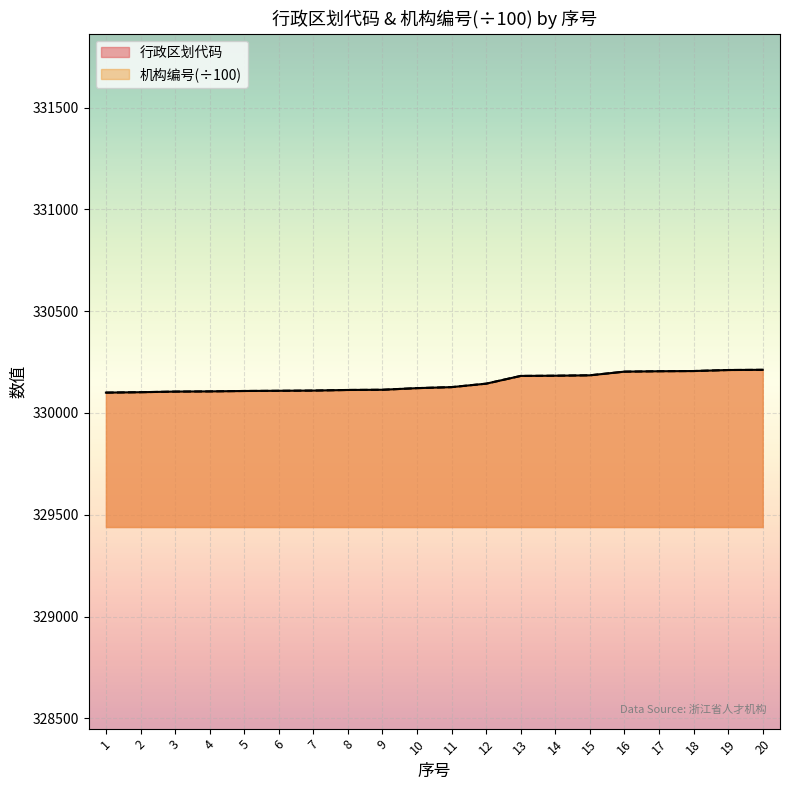

What is the difference between the 行政区划代码 values at 19 and 2?

109.0